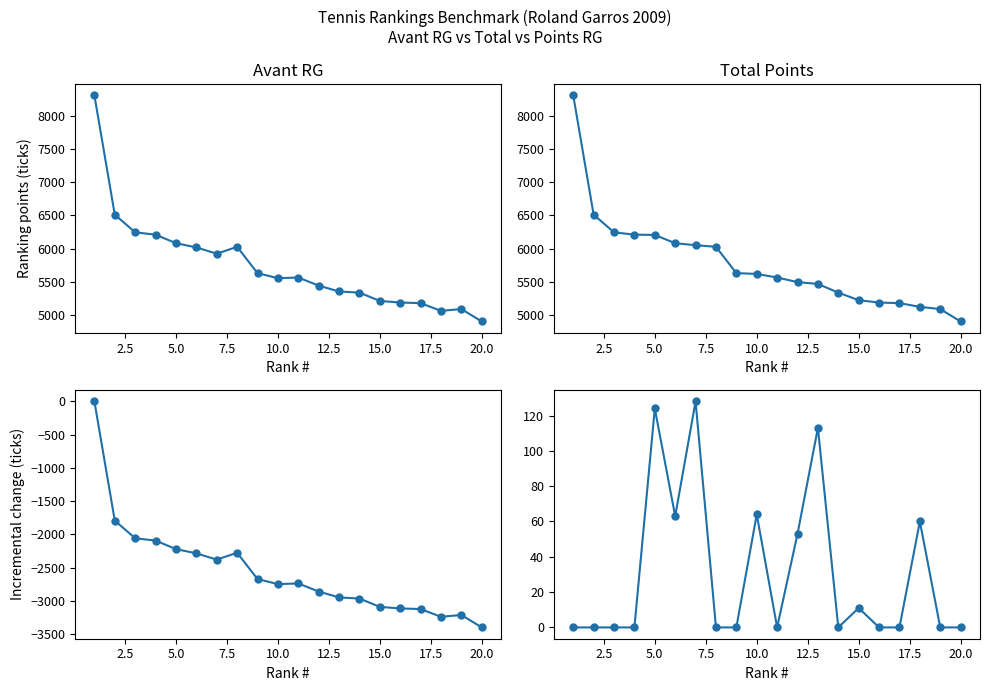

How many values in the Total series exceed 5621?

9